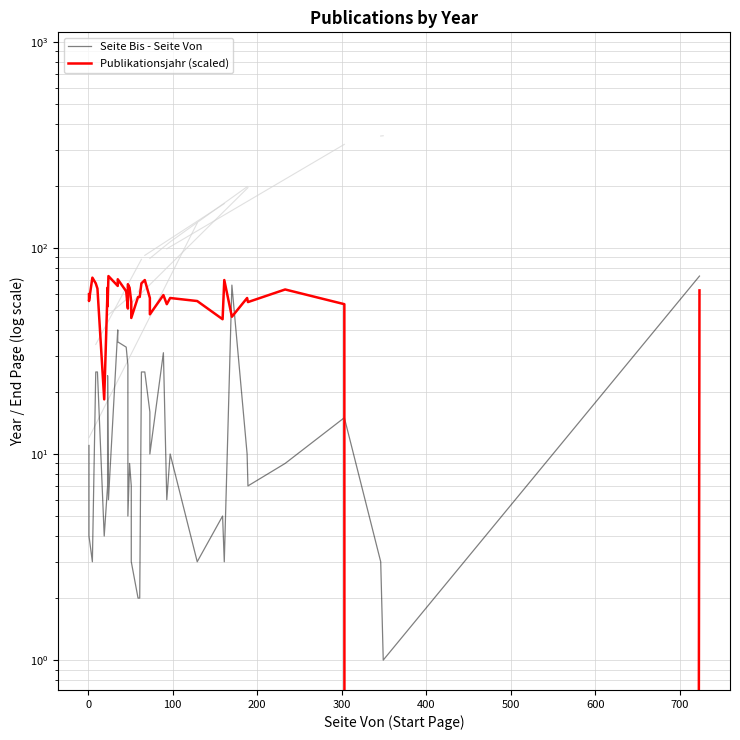

How many lines are shown in the chart?

2